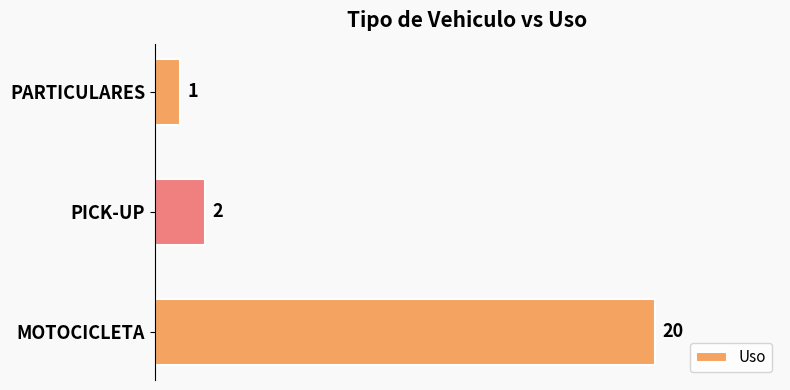

Approximately how many times larger is the value at PICK-UP compared to PARTICULARES?

2.0